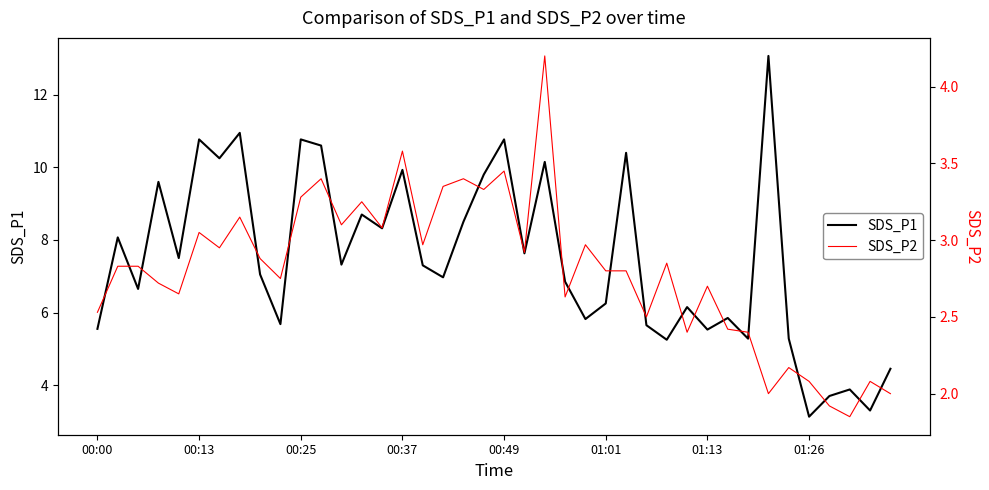

True or false: SDS_P1 and SDS_P2 intersect in this chart.

False